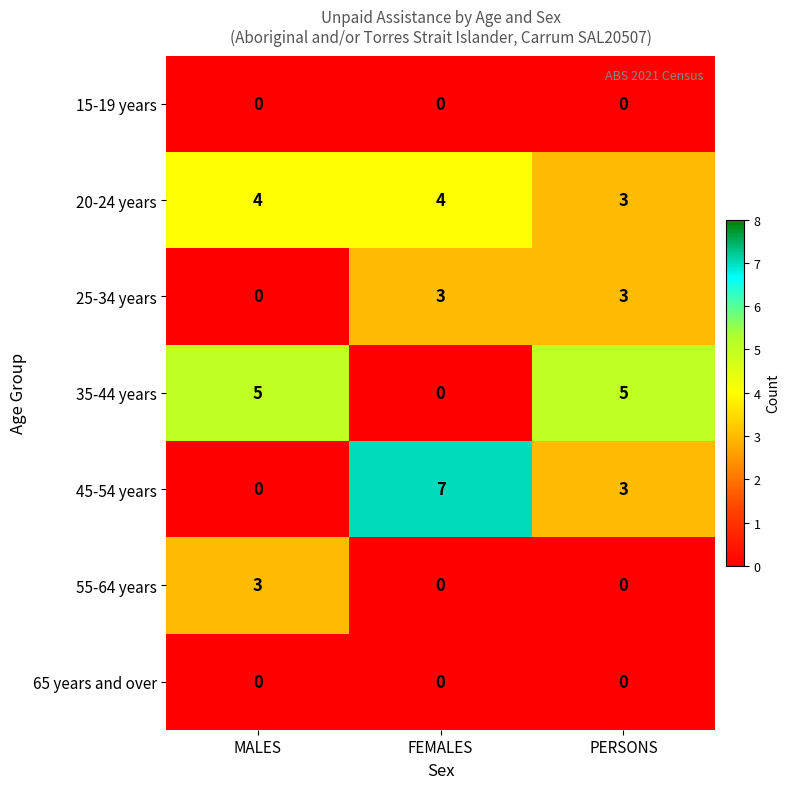

True or false: 45-54 years has a value of 3 at PERSONS.

True